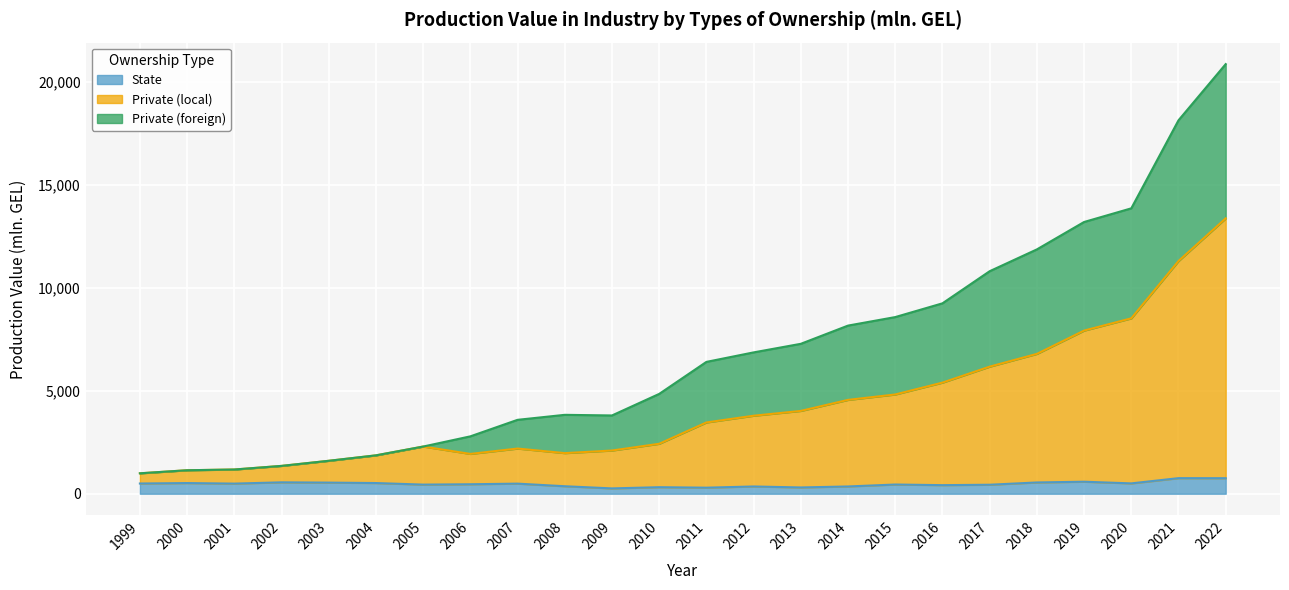

What are all the series names shown in the legend?

State, Private (local), Private (foreign)